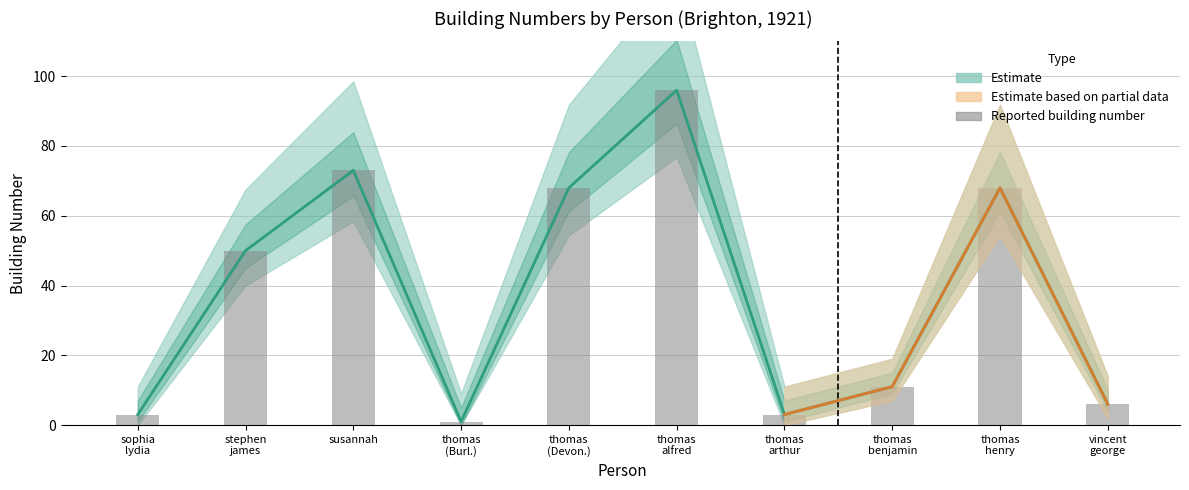

Reading left to right, list all the values displayed in this chart.

sophia
lydia=3	stephen
james=50	susannah=73	thomas
(Burl.)=1	thomas
(Devon.)=68	thomas
alfred=96	thomas
arthur=3	thomas
benjamin=11	thomas
henry=68	vincent
george=6